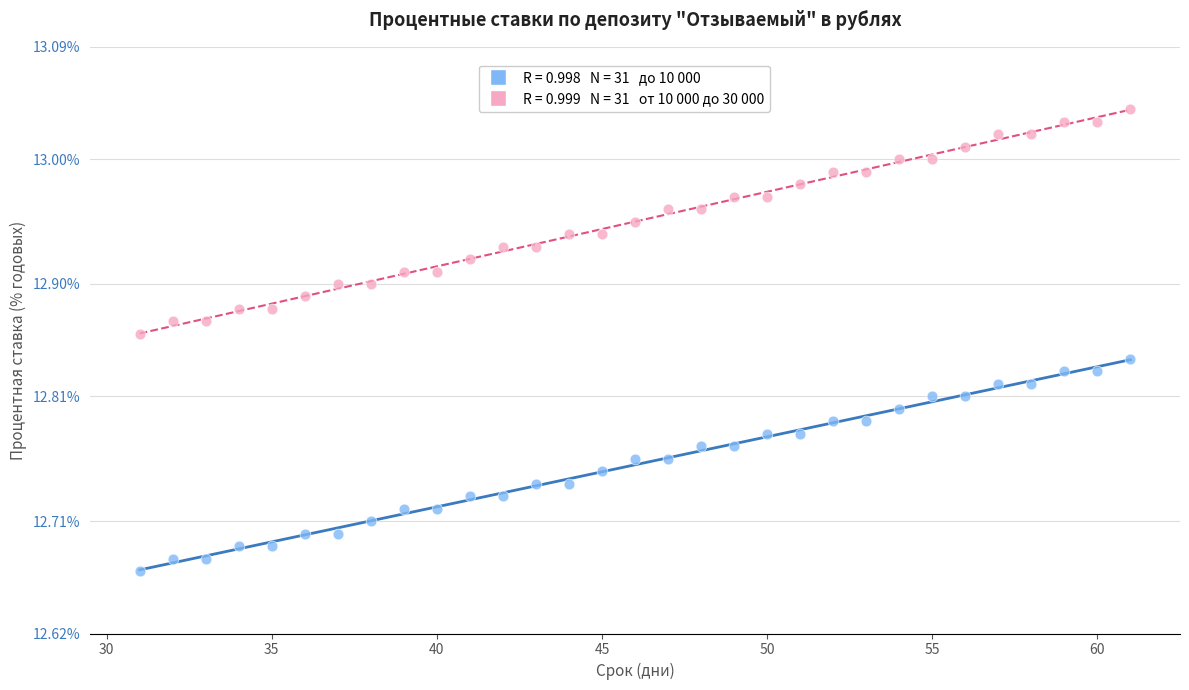

Across all data points, what is the range of Y values (max minus min)?

0.4